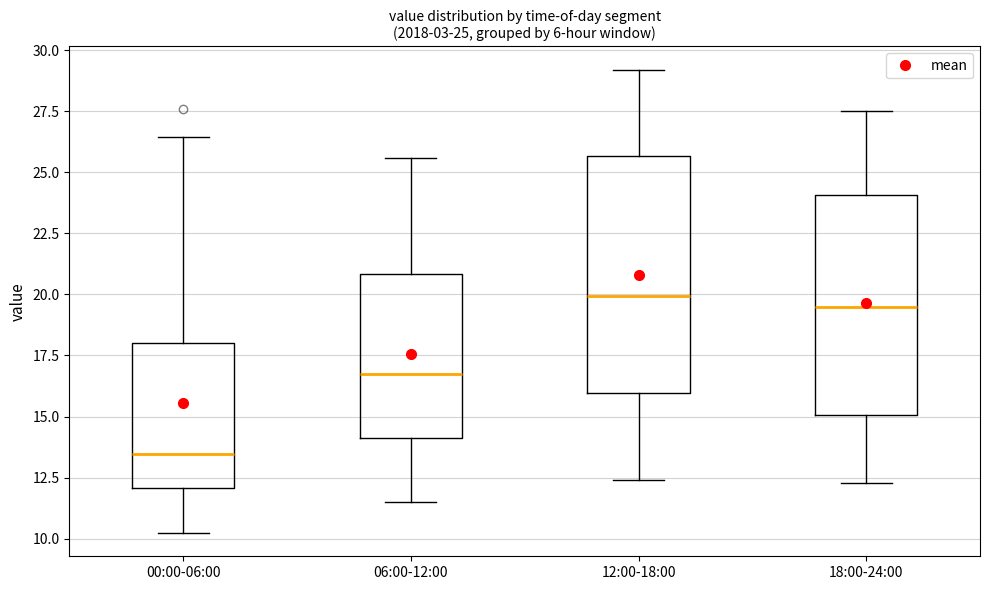

Which box is the tallest, from its lower edge to its upper edge?

12:00-18:00